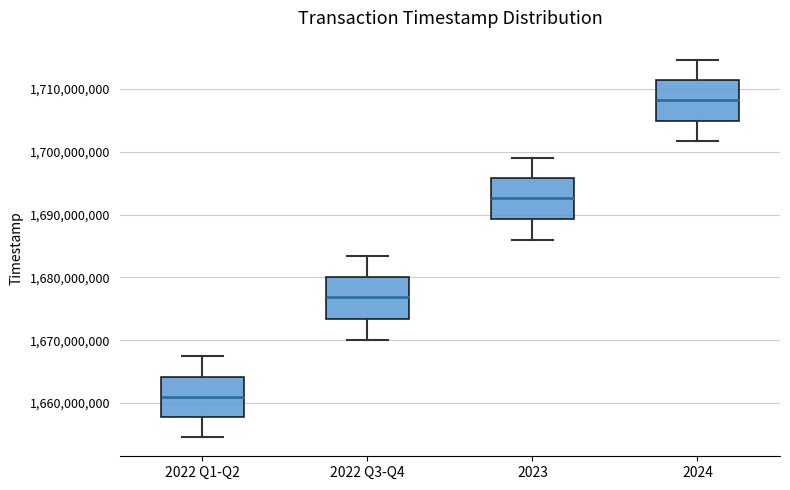

Which box has the highest median line?

2024